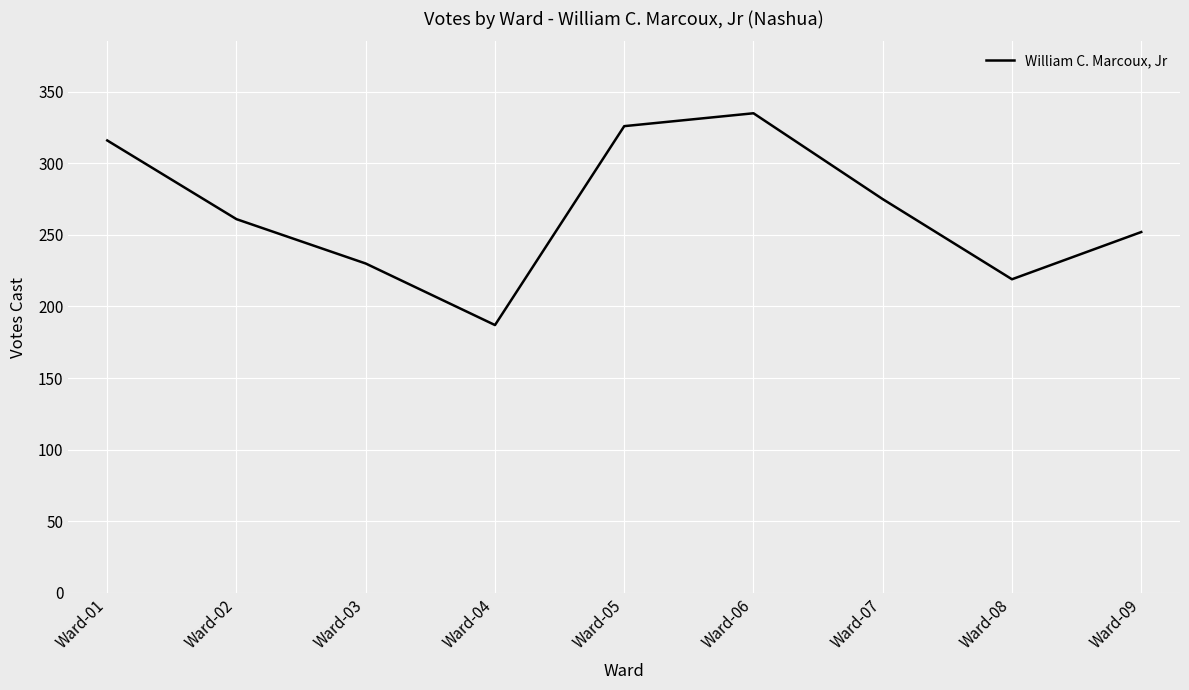

Rank the categories by value from highest to lowest.

Ward-06, Ward-05, Ward-01, Ward-07, Ward-02, Ward-09, Ward-03, Ward-08, Ward-04